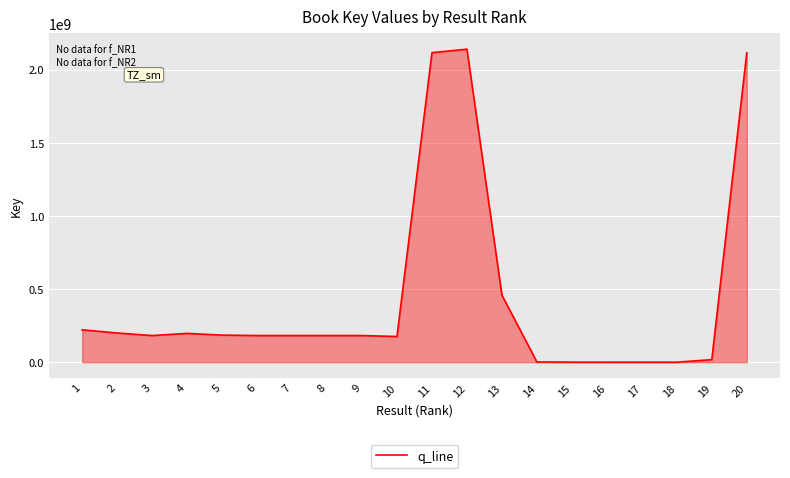

At which label is the value closest to 1070891502?

13